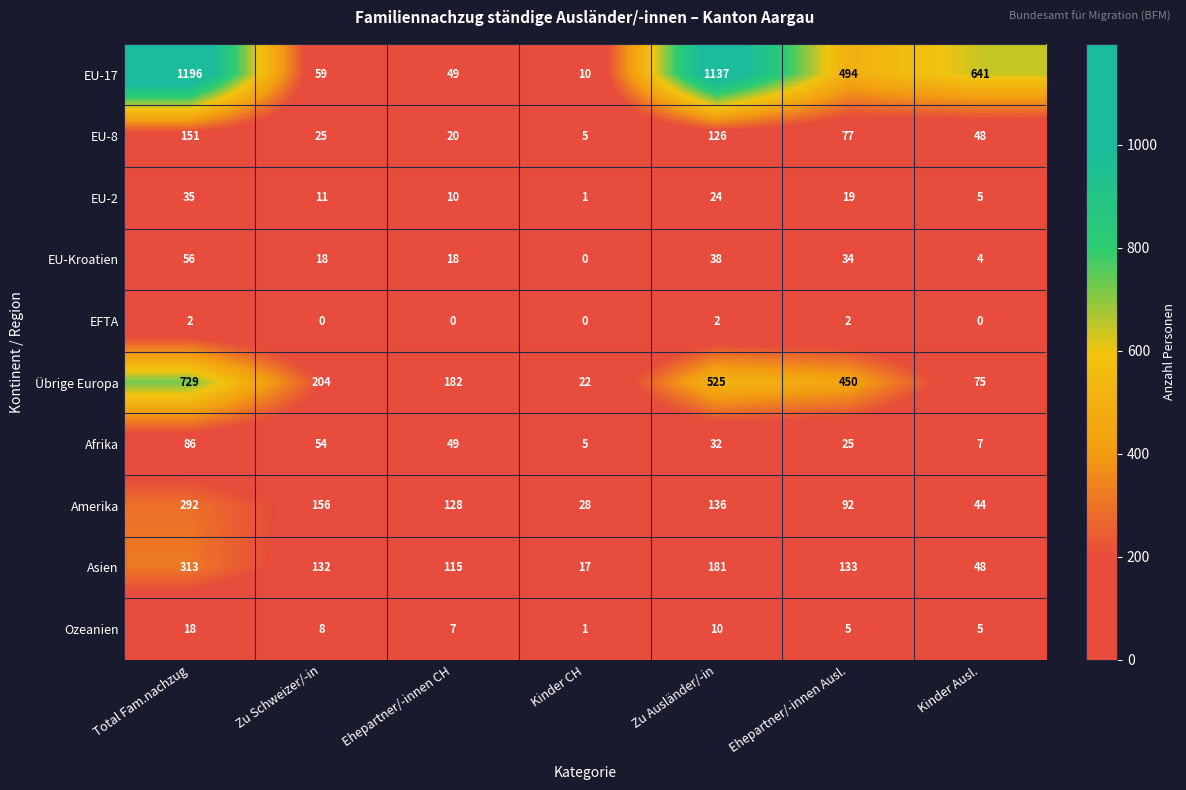

Which series changed the most between Zu Ausländer/-in and Kinder Ausl.?

EU-17